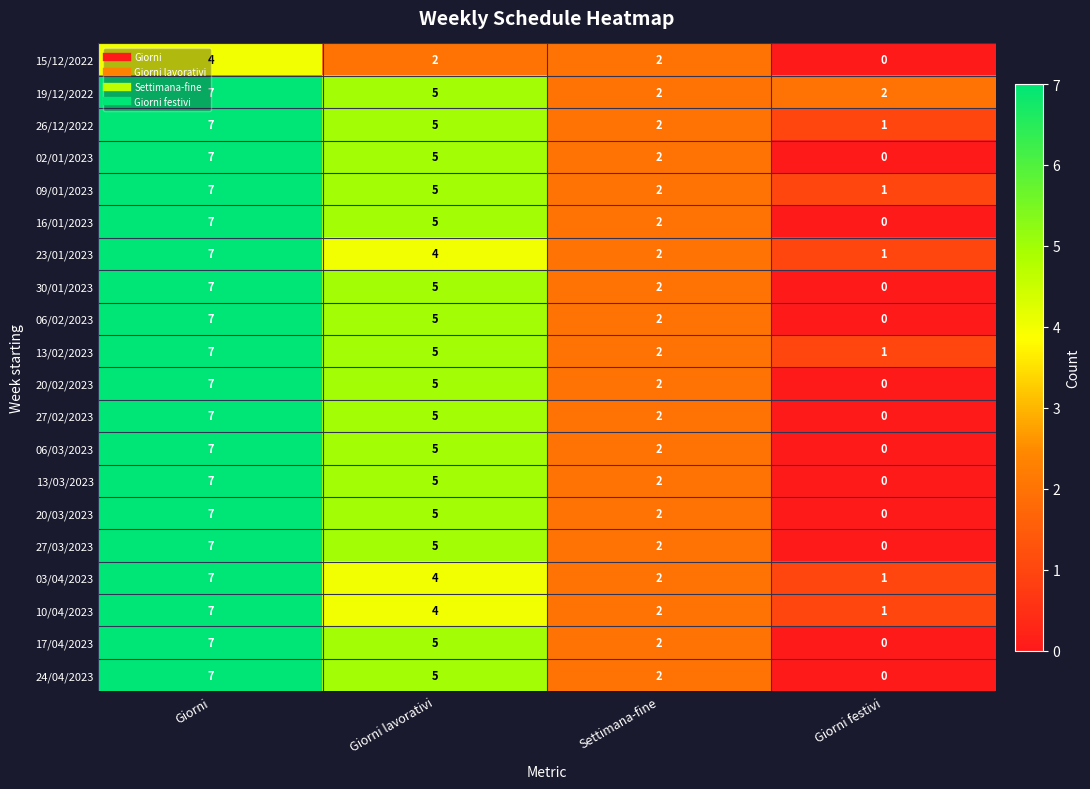

Count the 06/03/2023 values in the range 2 to 7.

3